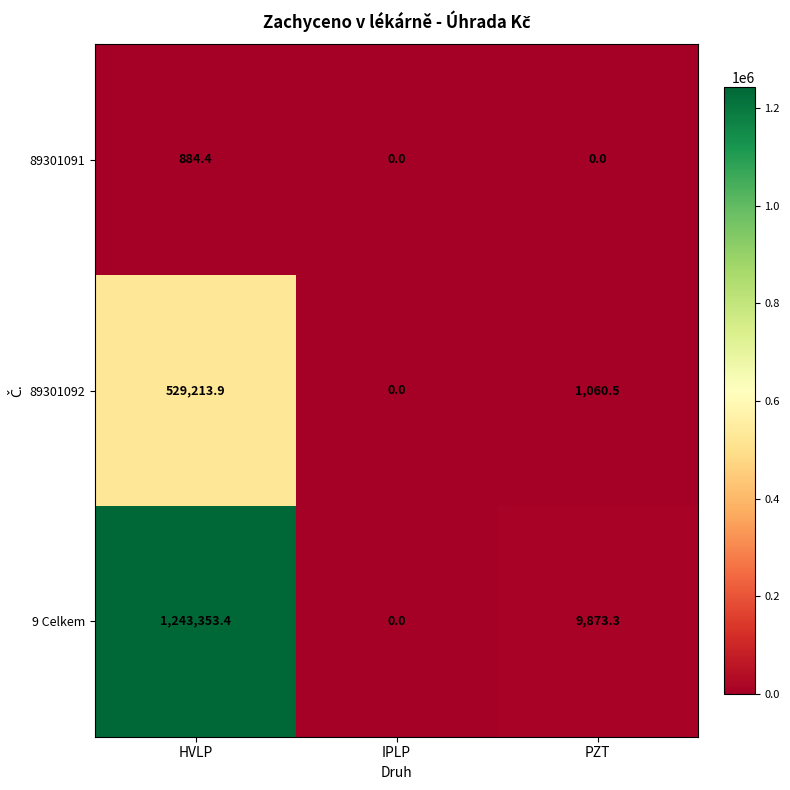

Reading left to right, extract all data points from this chart.

89301091: 884.4	0.0	0.0
89301092: 529213.9	0.0	1060.5
9 Celkem: 1243353.4	0.0	9873.3